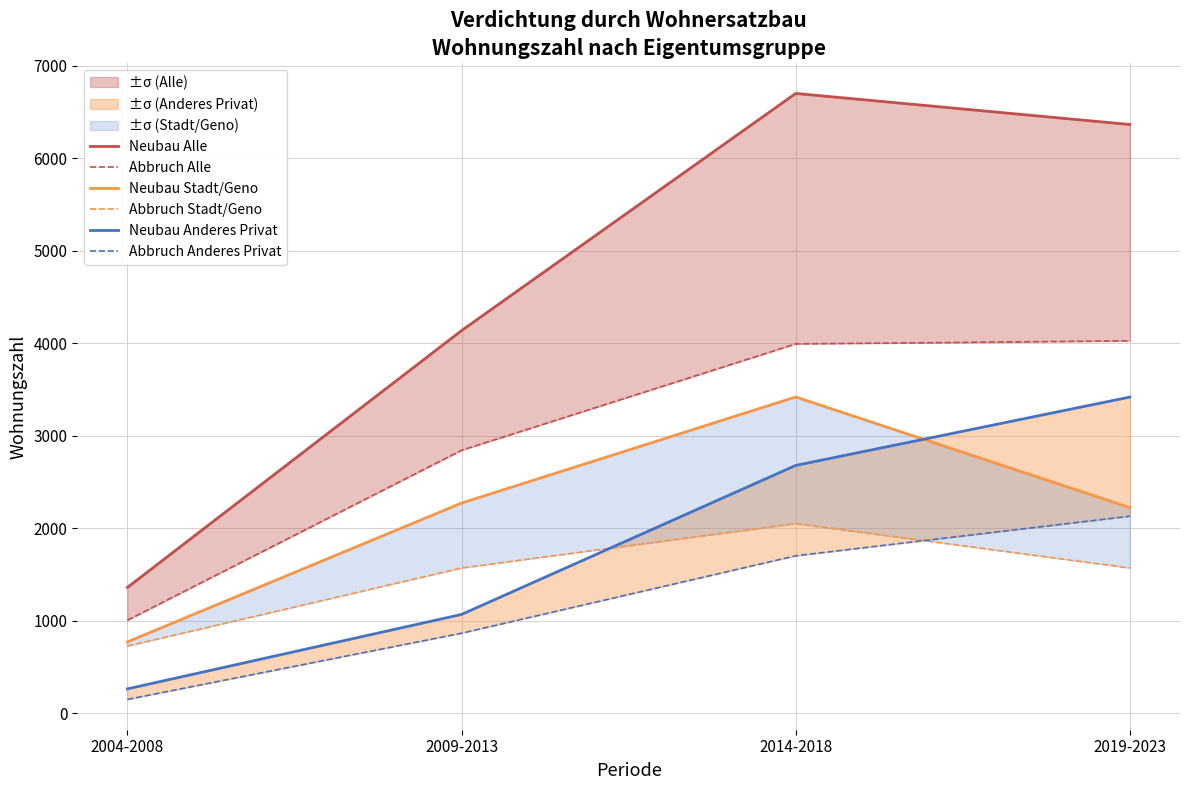

The Abbruch Alle series shows 1625.8 at 2019-2023. True or false?

False